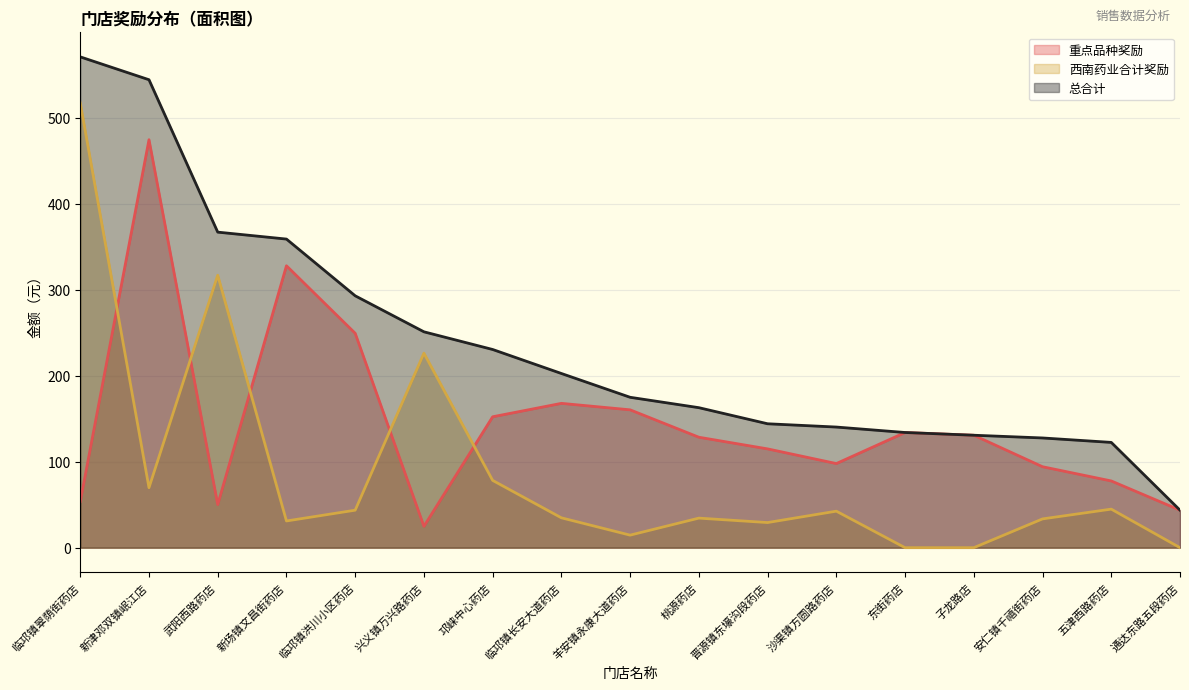

What is the spread (max minus min) of values at 通达东路五段药店?

43.6